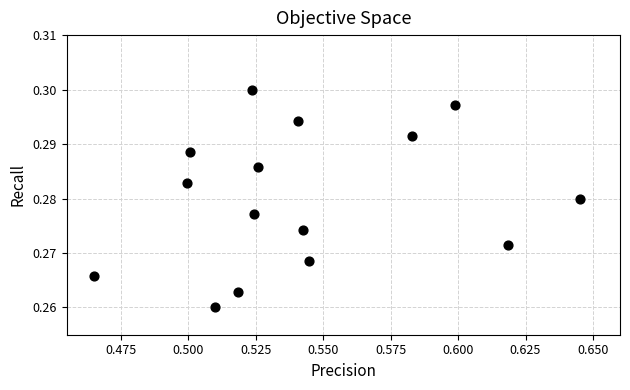

Count the number of points in this scatter plot.

15